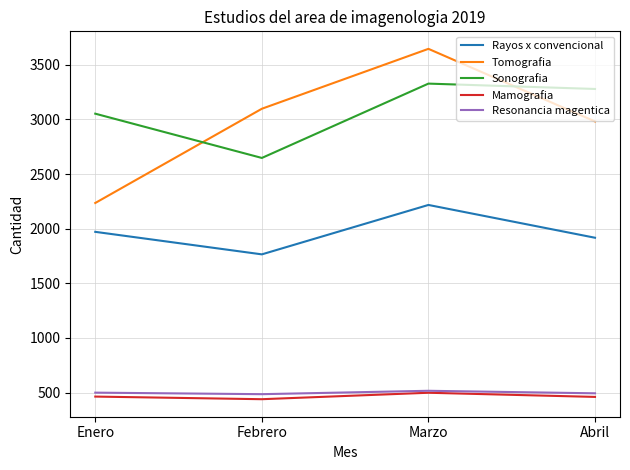

What is the difference between the second highest and second lowest values in the Mamografia series?

3